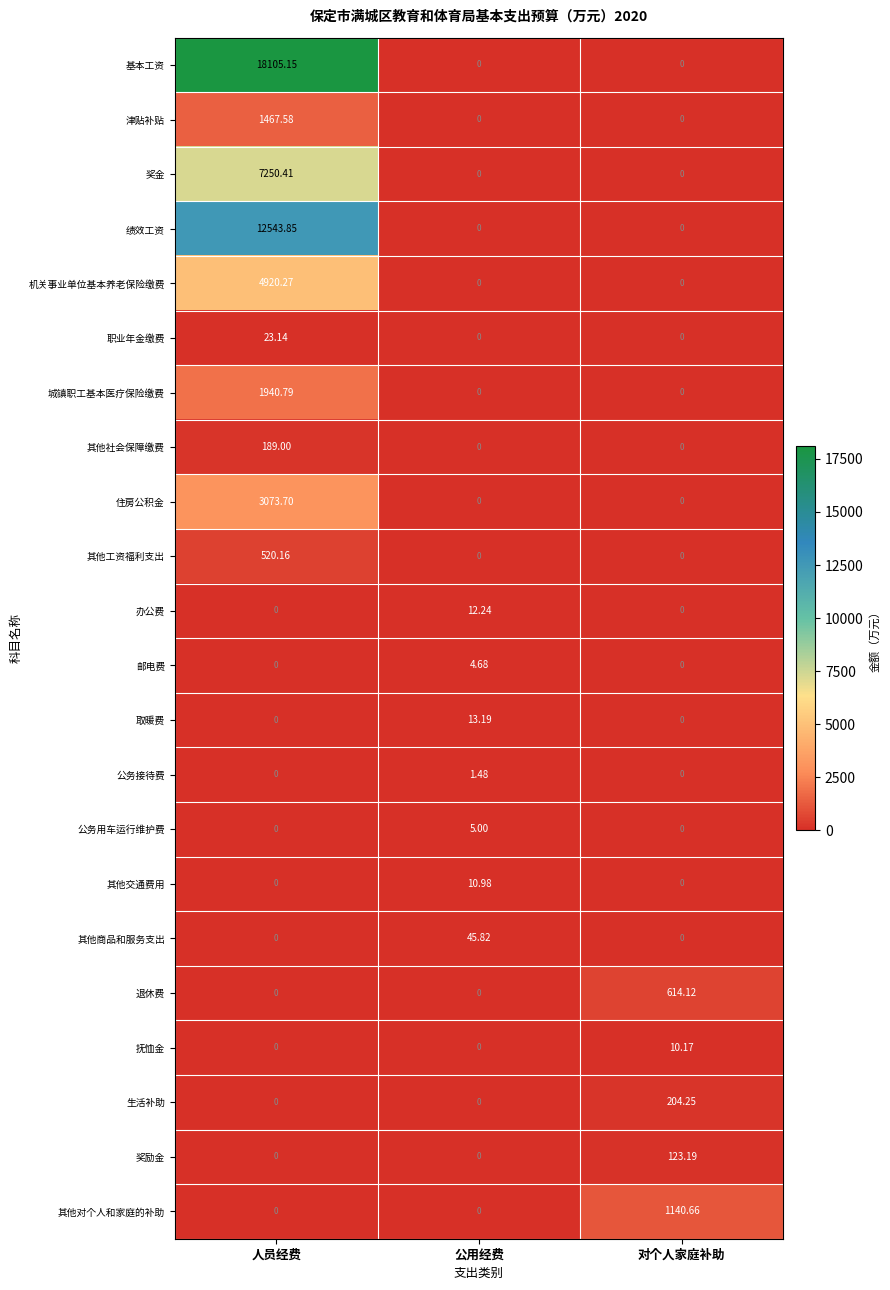

Which series has the largest range (max minus min)?

基本工资